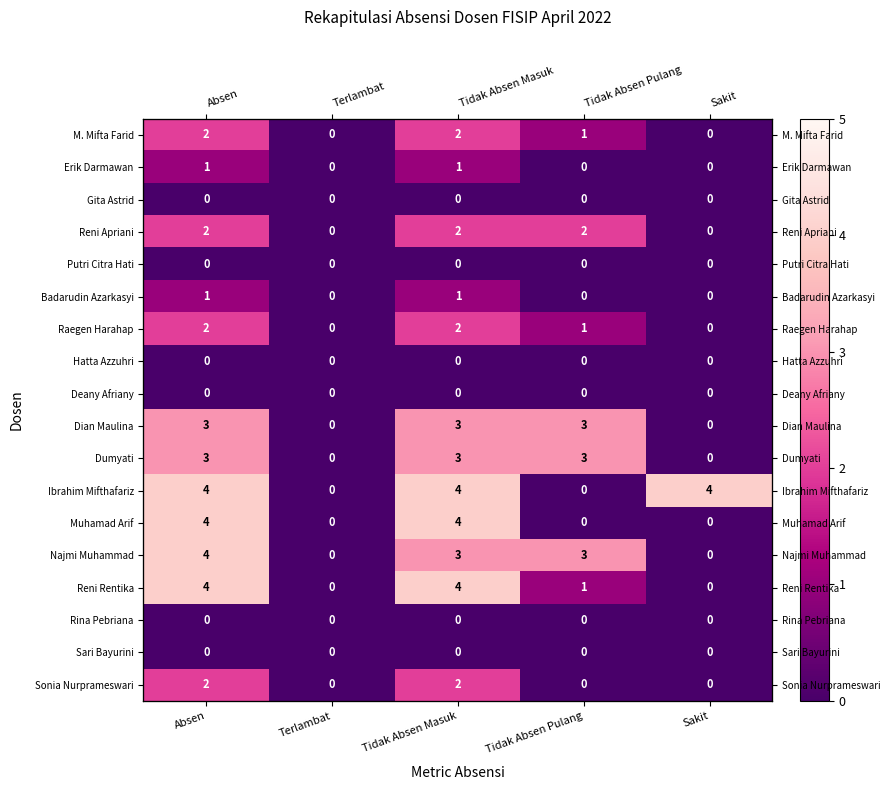

What is the highest value of the Dumyati series?

3